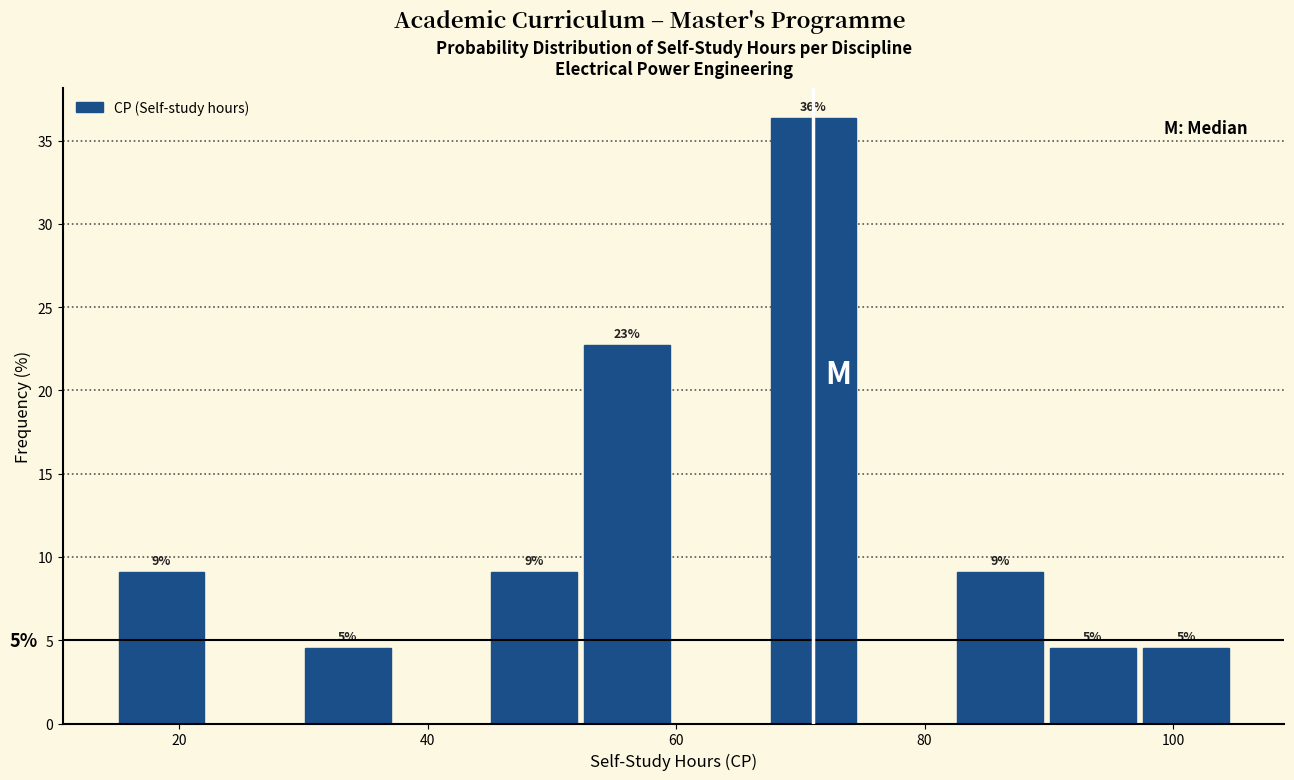

Around what value on the x-axis is the tallest bar? Give the approximate position of its centre, as read against the axis.

72